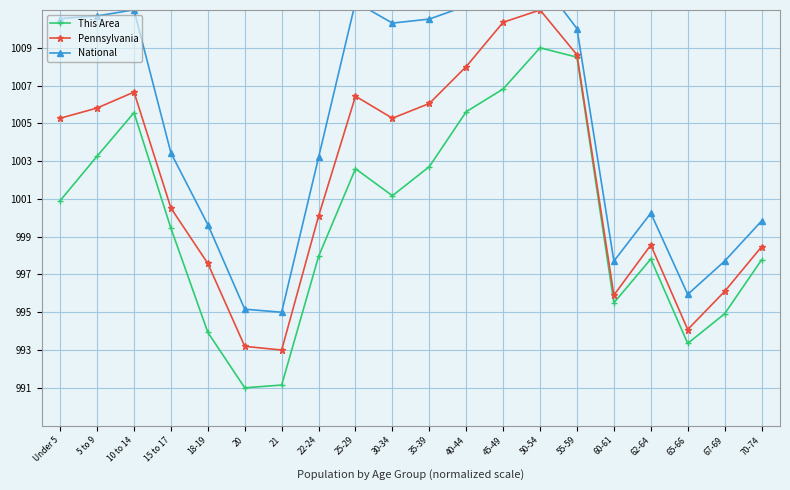

Rank the series by their maximum value, from lowest to highest.

This Area, Pennsylvania, National